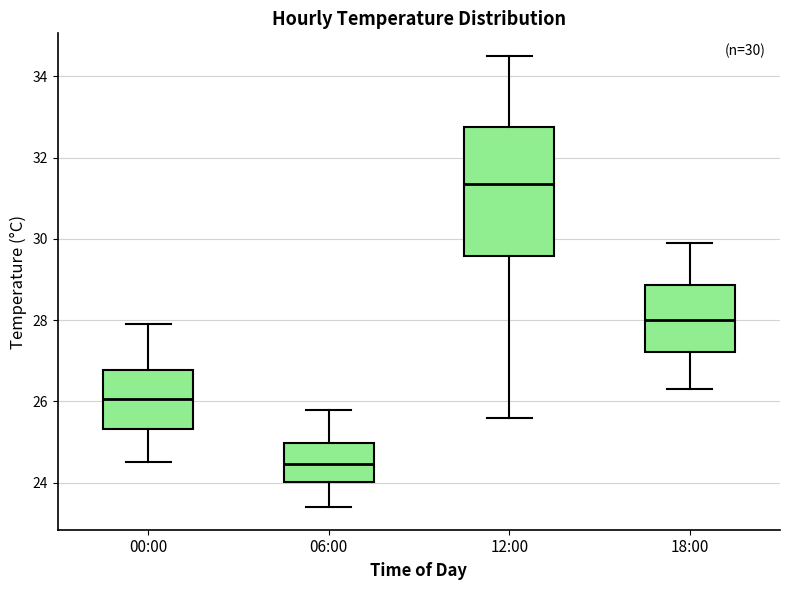

Which box has the lowest median line?

06:00